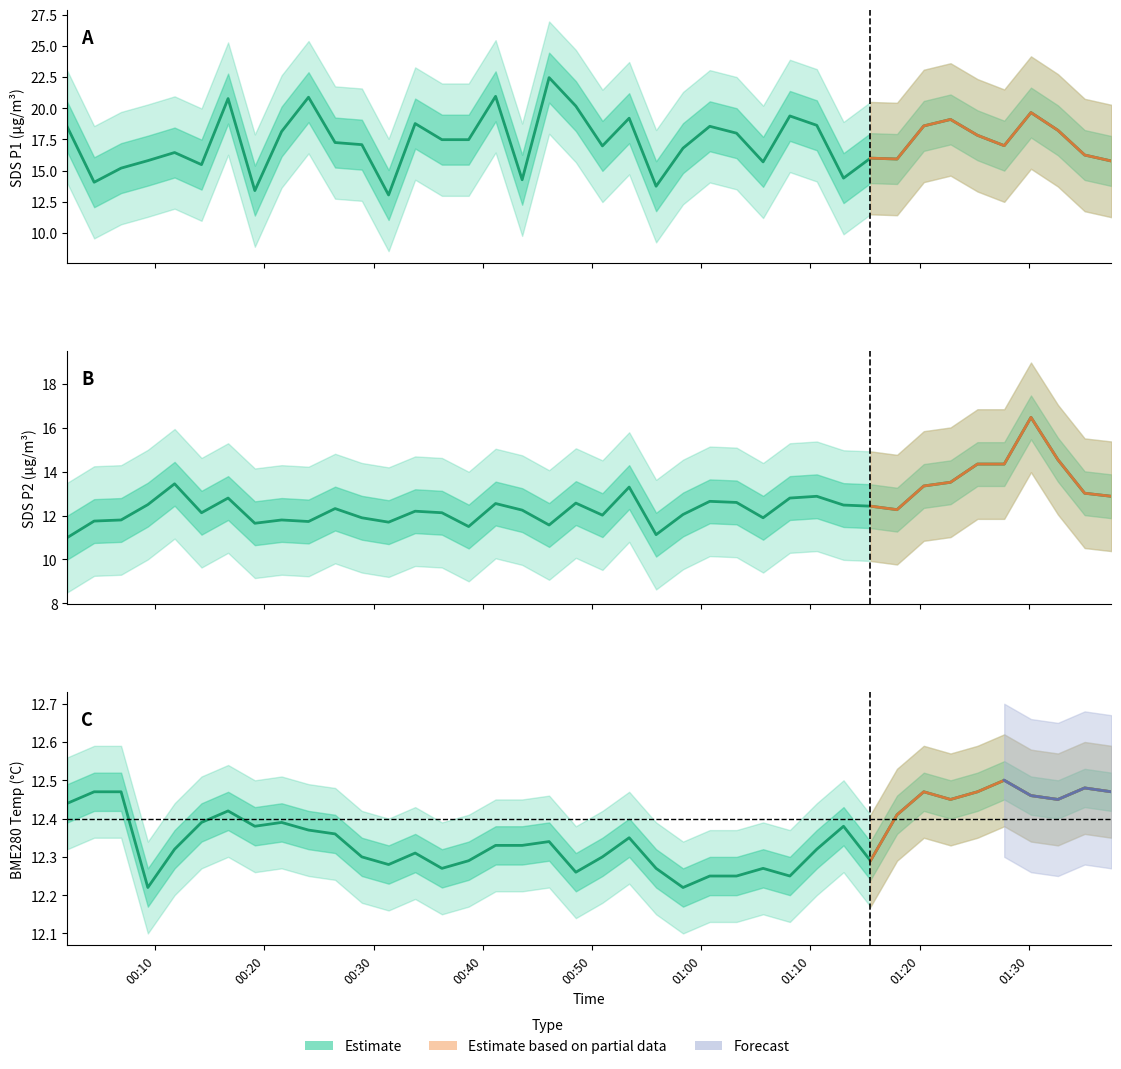

True or false: BME280 Temp Estimate has more than 0 interior local peaks.

True